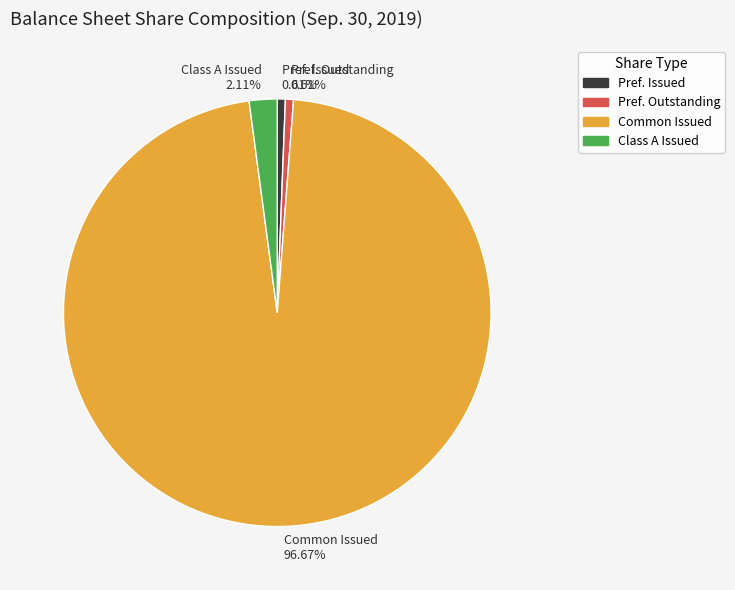

What is the majority slice?

Common Issued 96.67%